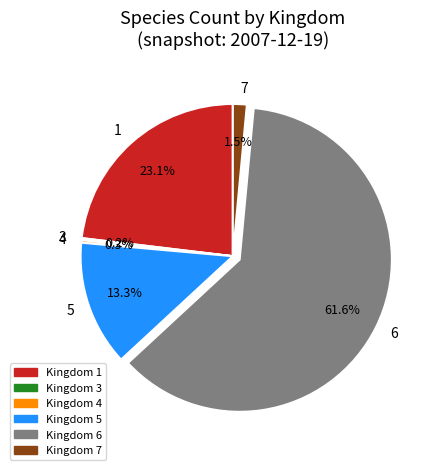

What percentage is NOT represented by 5?

86.7%